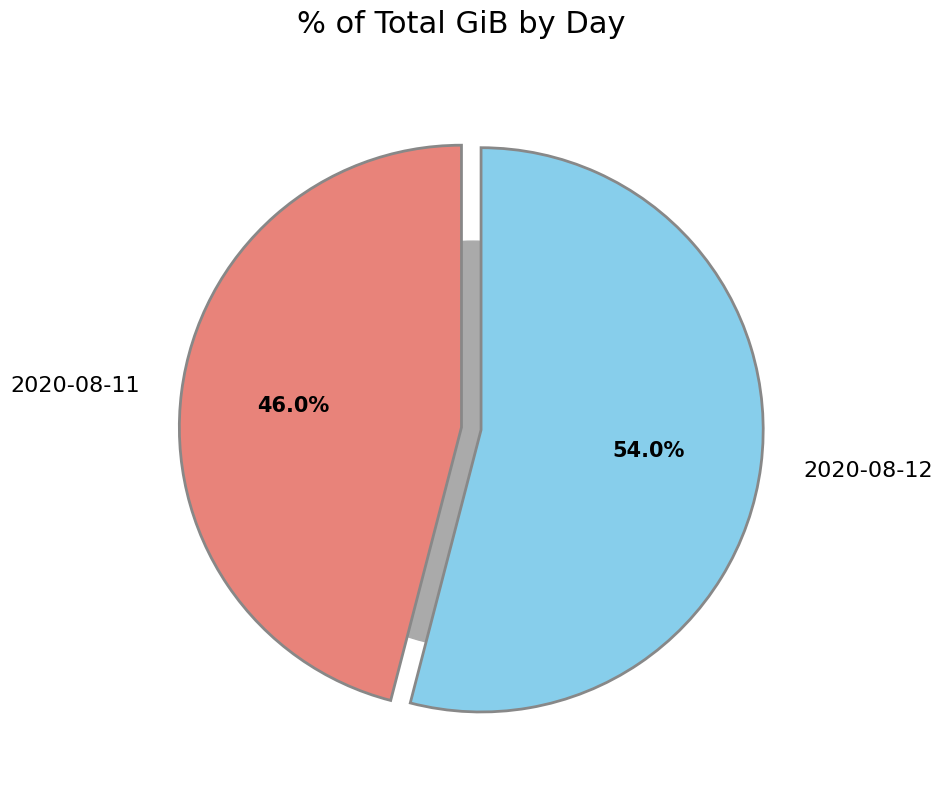

To the nearest percent, what is the average slice percentage?

50%